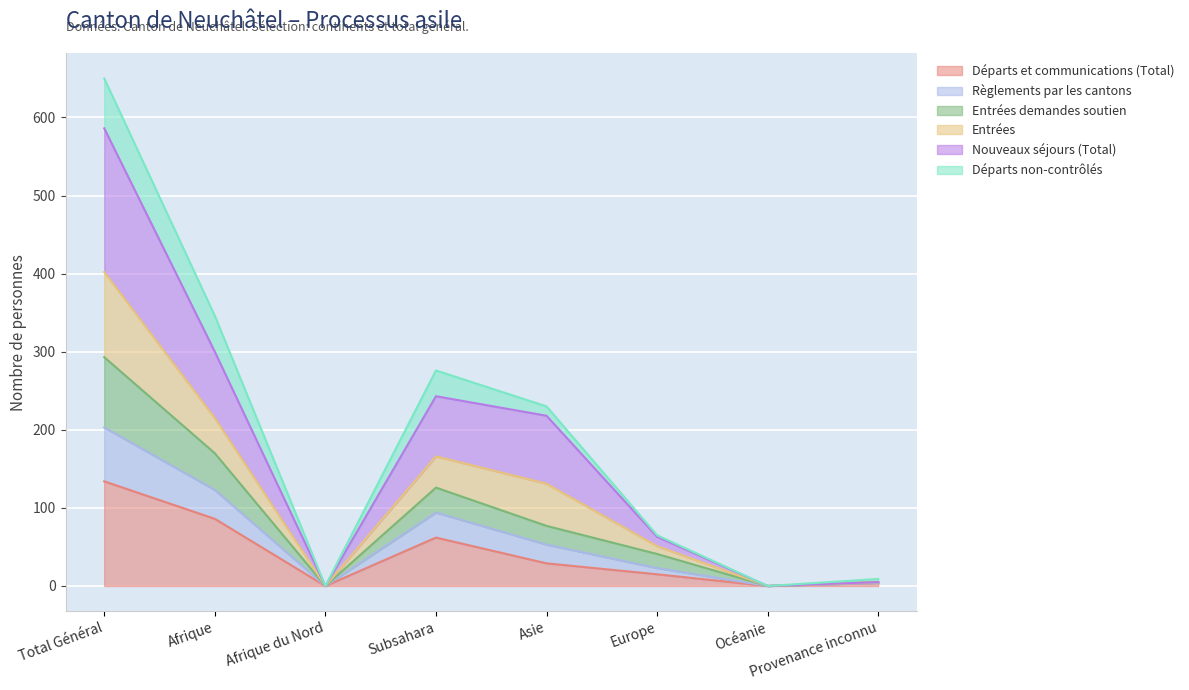

At which category does the chart reach its minimum across all series?

Afrique du Nord